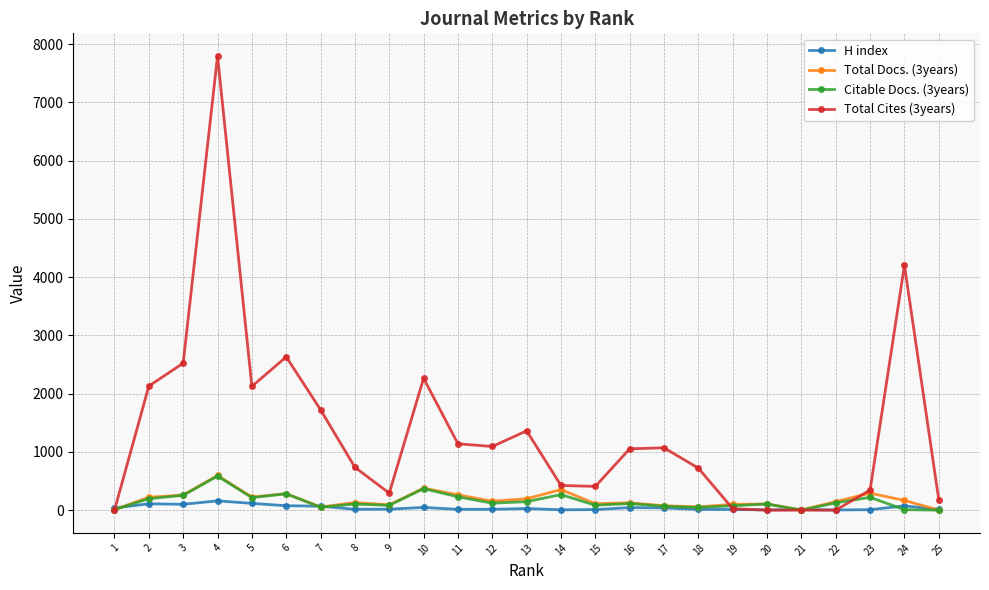

Is the value of H index at 12 greater than the value of Total Docs. (3years) at 13?

No